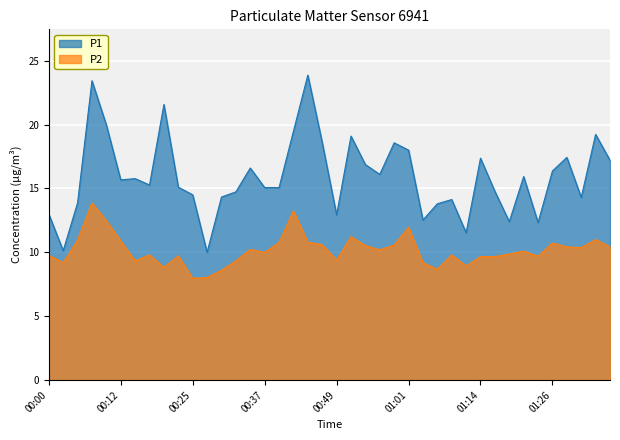

What is the difference between the maximum and minimum values in the P1 series?

13.9